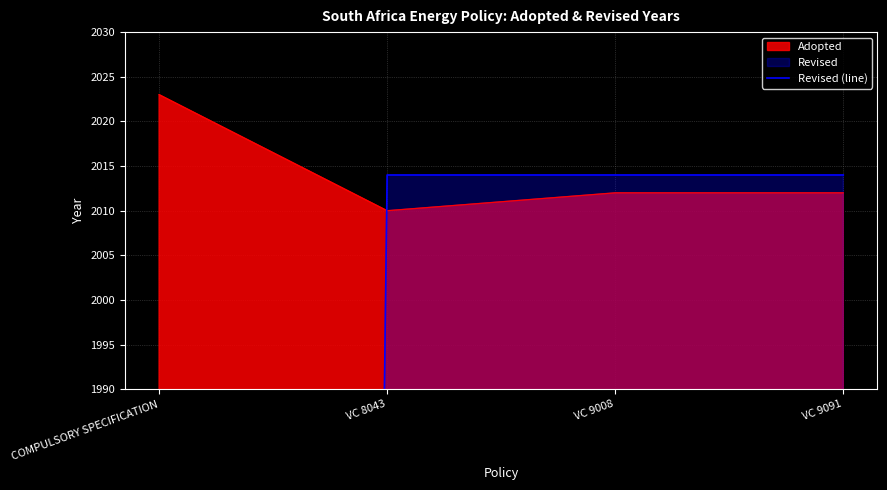

Reading right to left, extract all data points from this chart.

2014	2014	2014	0